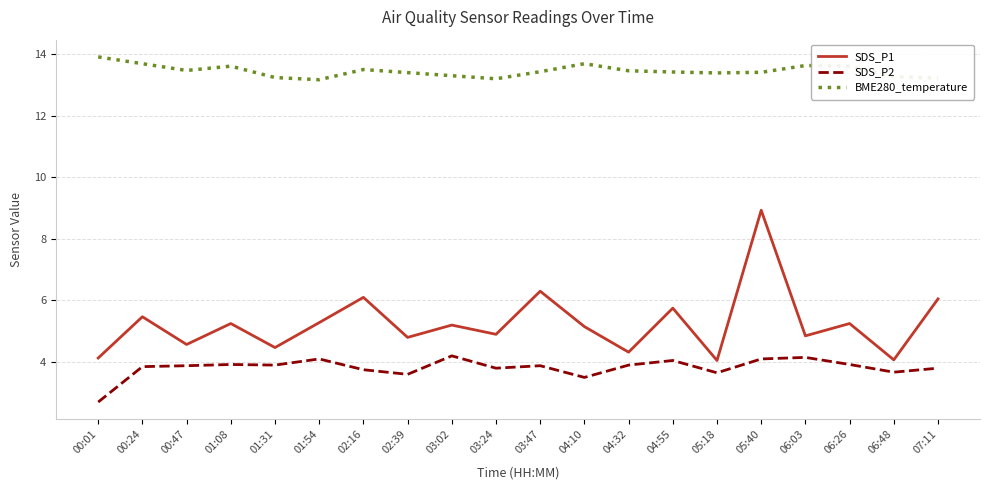

True or false: SDS_P1 and SDS_P2 intersect in this chart.

False